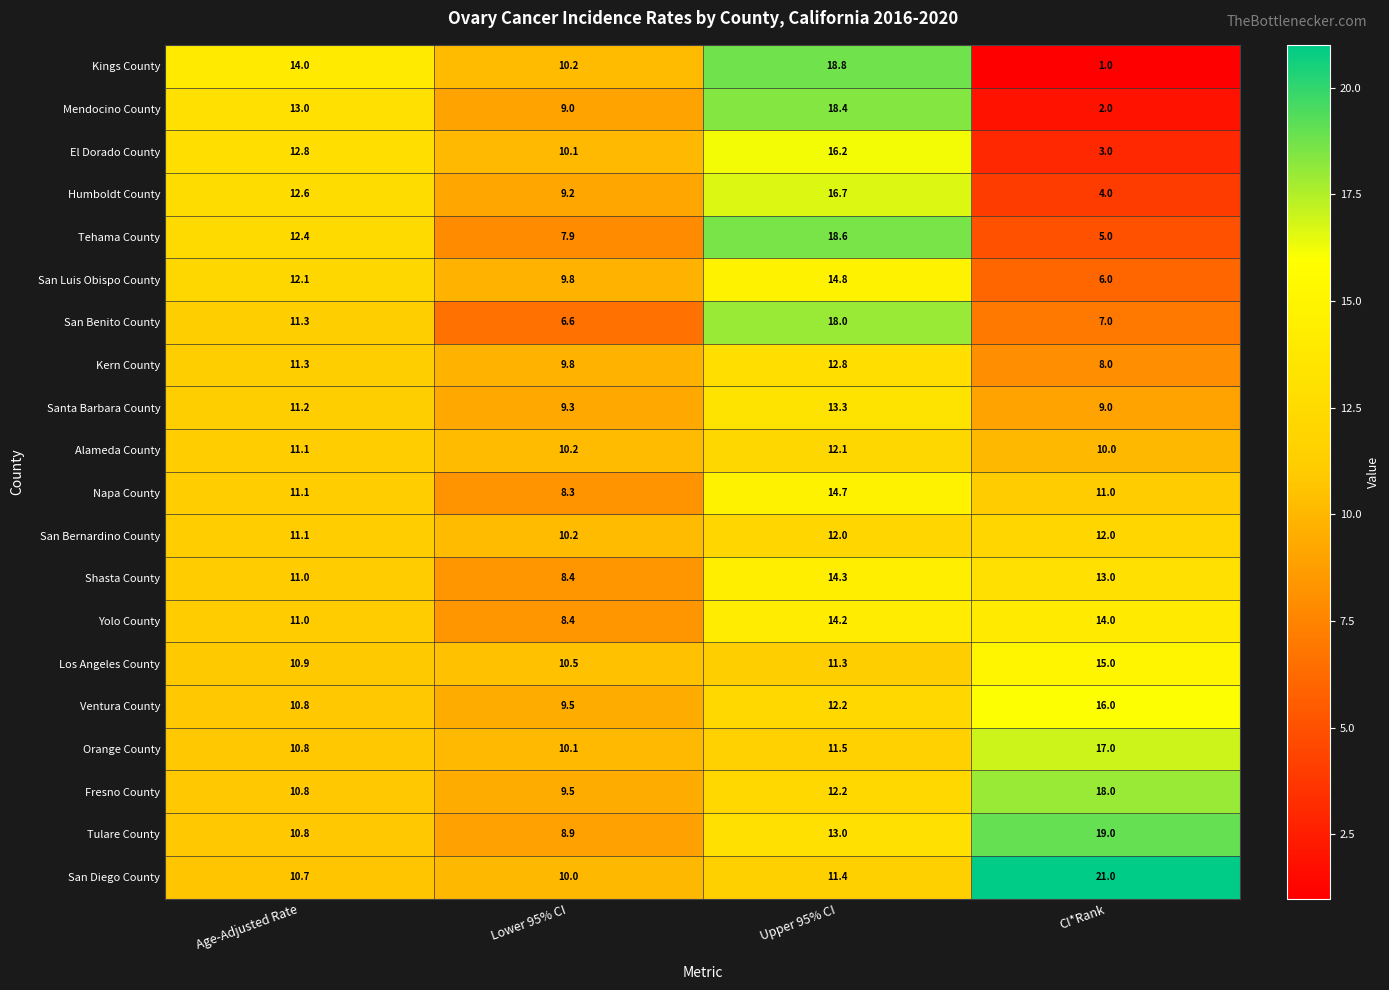

Which label corresponds to the smallest value in the chart?

CI*Rank